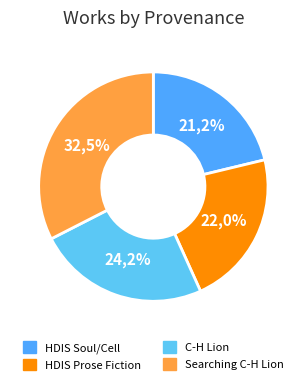

How many slices are in this pie chart?

4